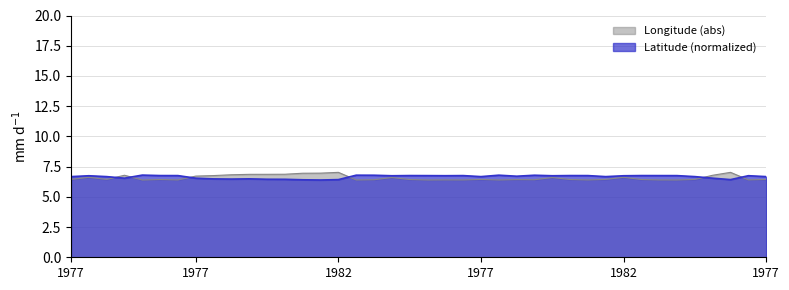

What is the difference between the maximum and minimum values in the Longitude series?

0.6